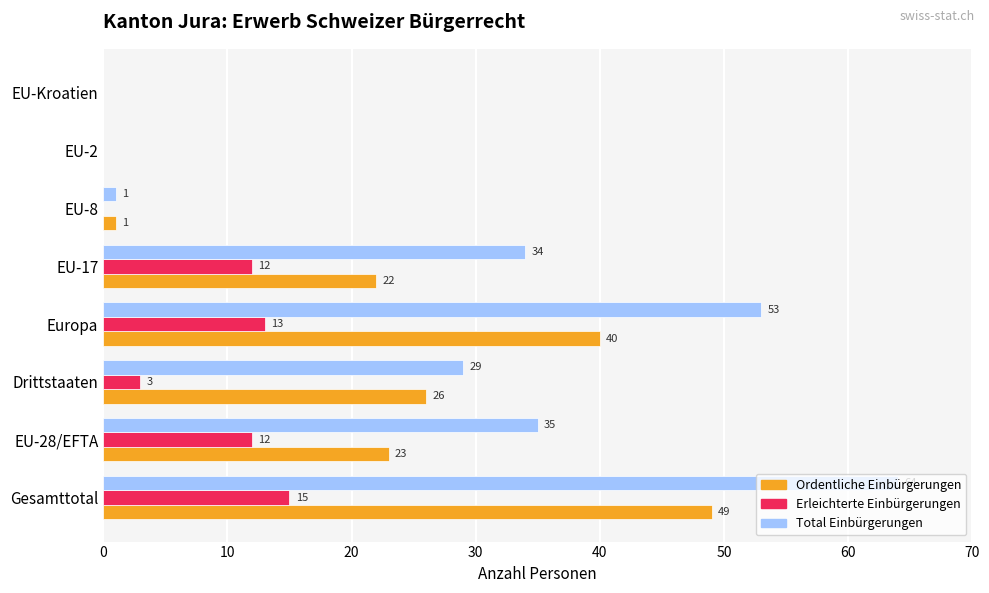

The value of Erleichterte Einbürgerungen at EU-2 is 0. True or false?

True